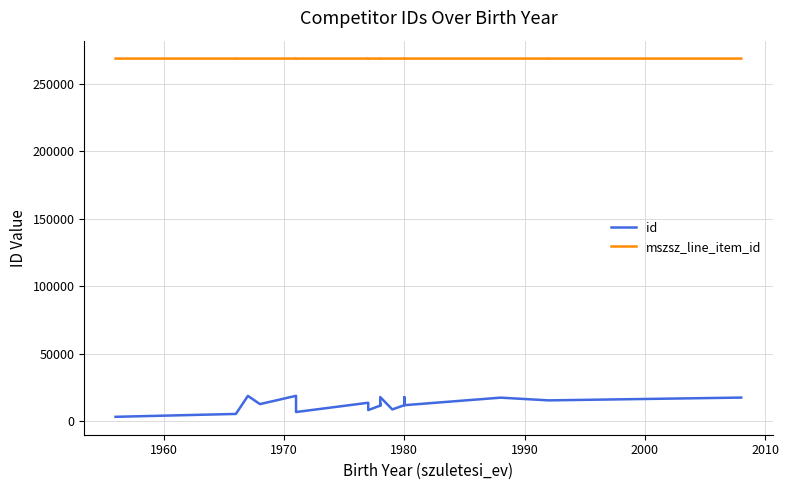

What is the average value of the mszsz_line_item_id series?

268507